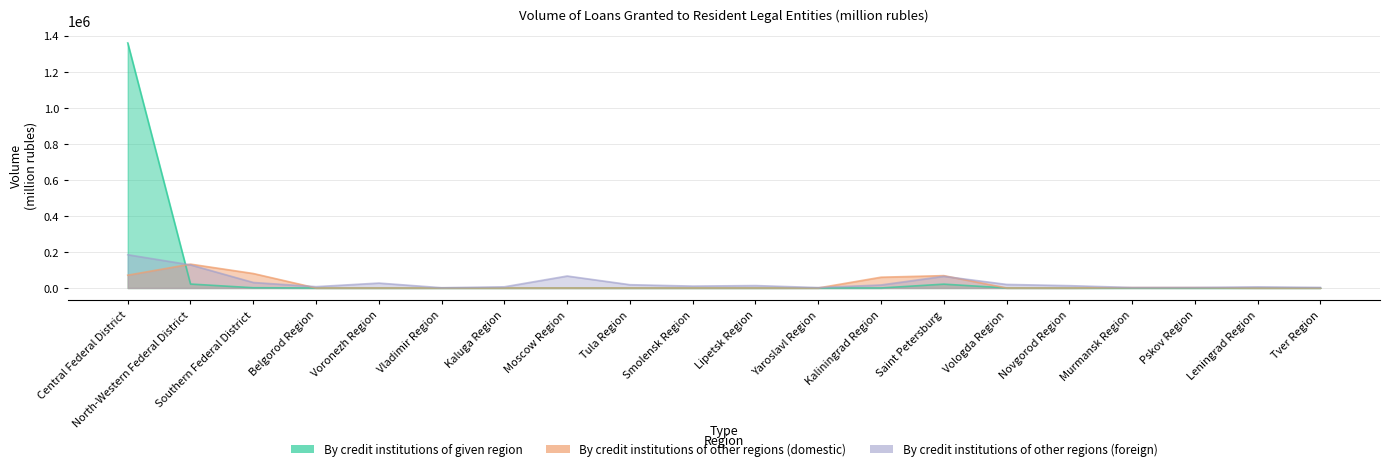

How many intersections are there between By credit institutions of given region and By credit institutions of other regions (foreign)?

1